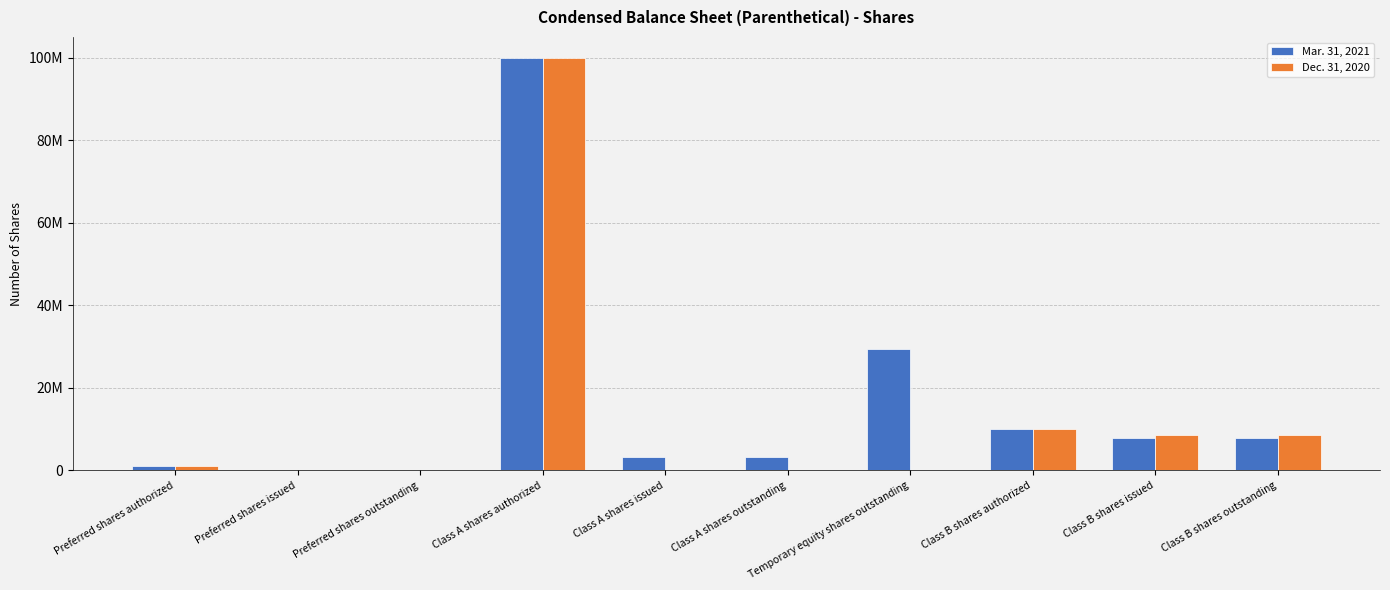

Which category has the lowest value in the Dec. 31, 2020 series?

Preferred shares issued